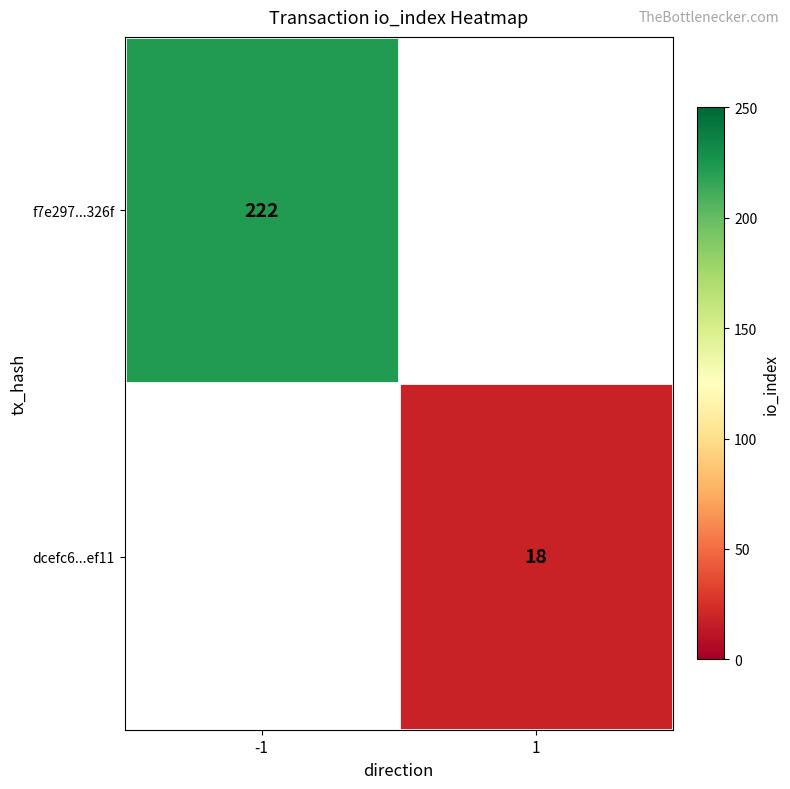

The value of dcefc6...ef11 at 1 is 18. True or false?

True